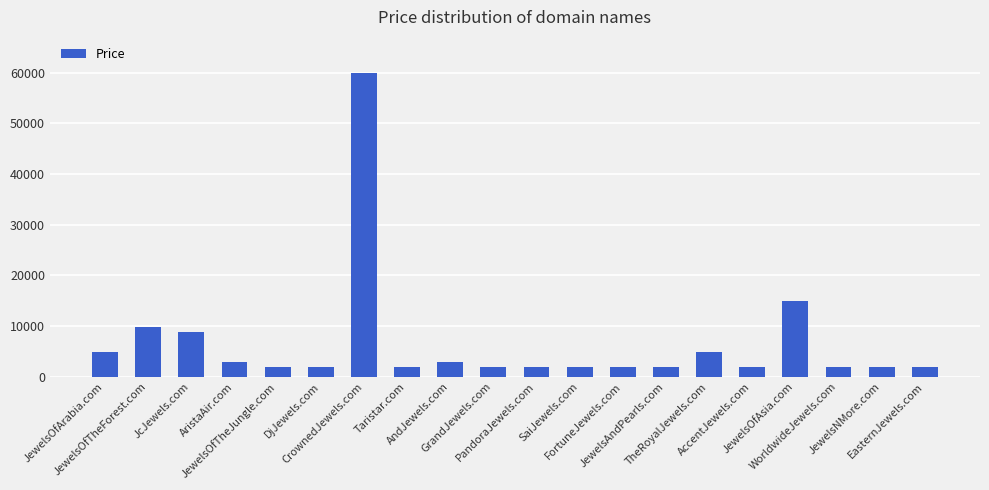

What is the sum of all values?

131760